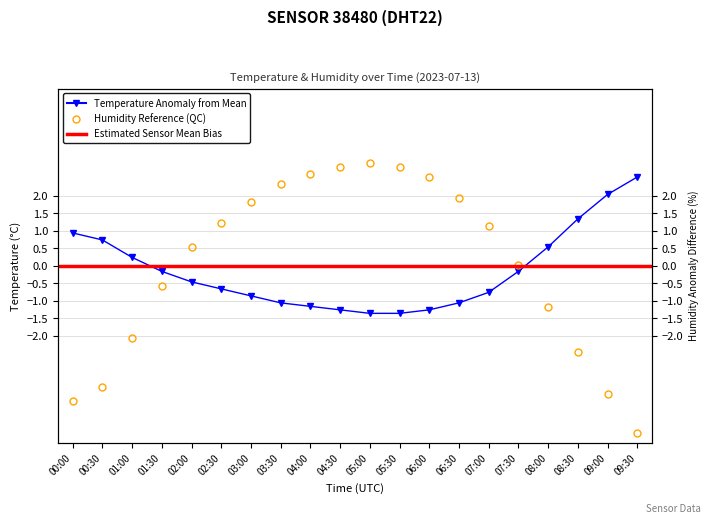

What is the sum of the humidity values at 08:00 and 03:30?

1.2